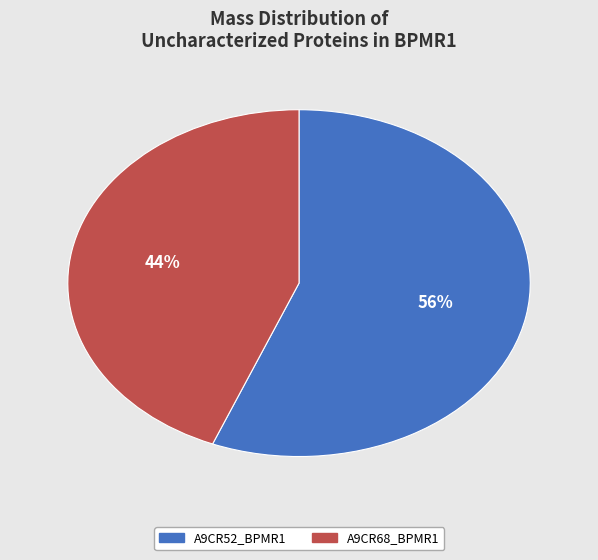

To the nearest percent, what is the average slice percentage?

50%